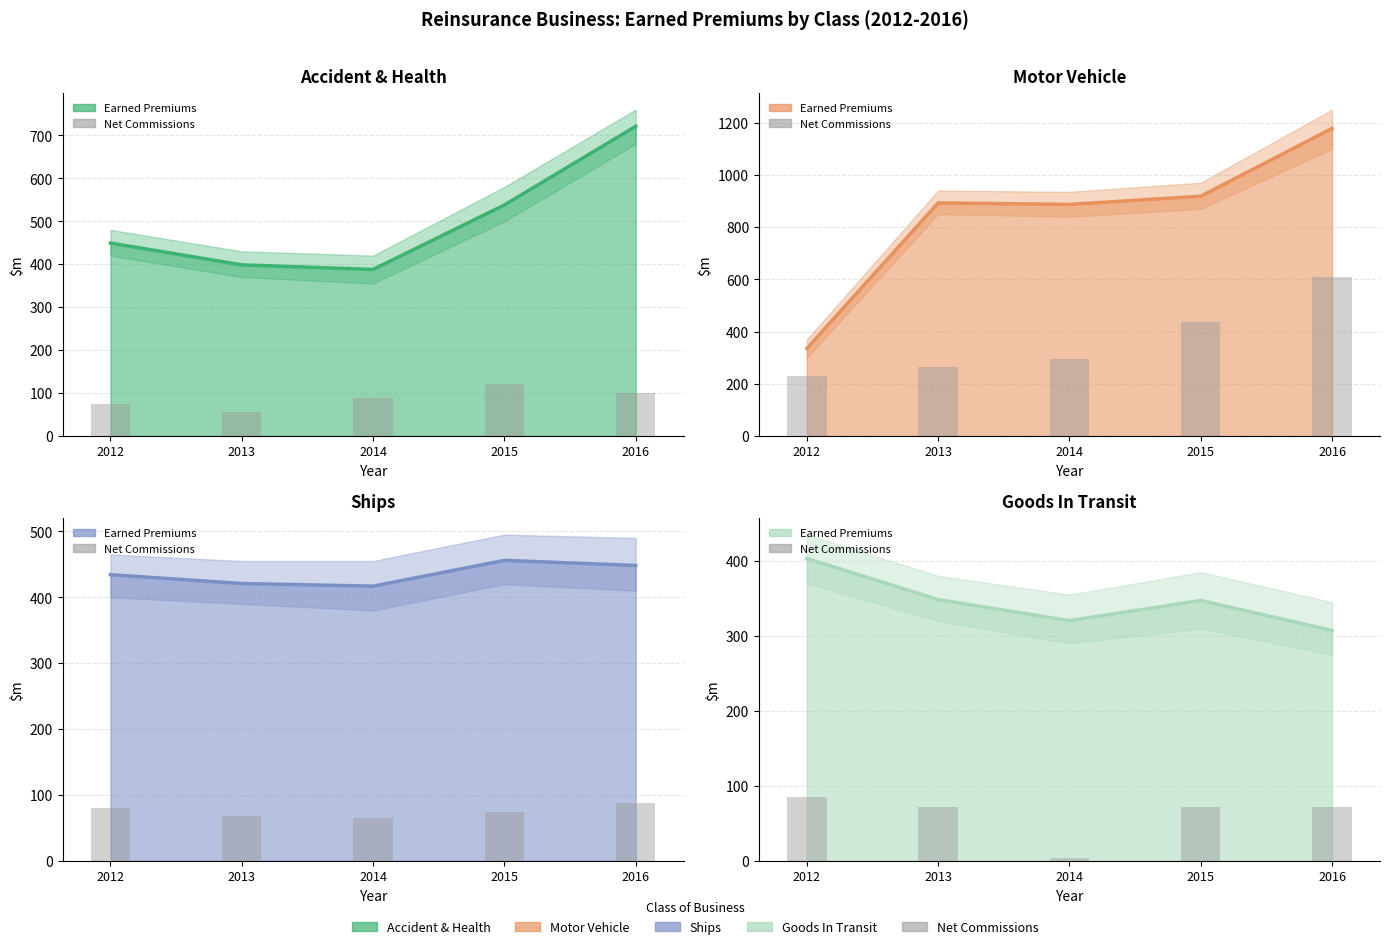

What value does the data have at 2016?

71.7